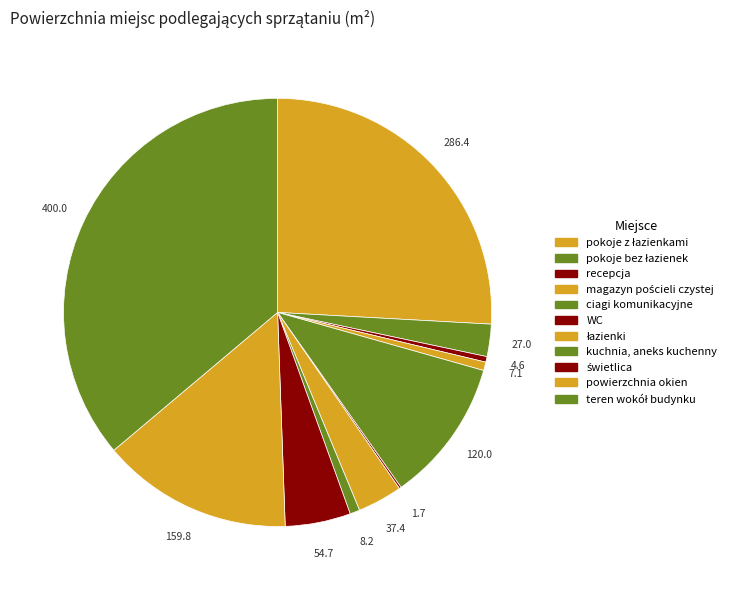

Does any single category account for the majority?

No